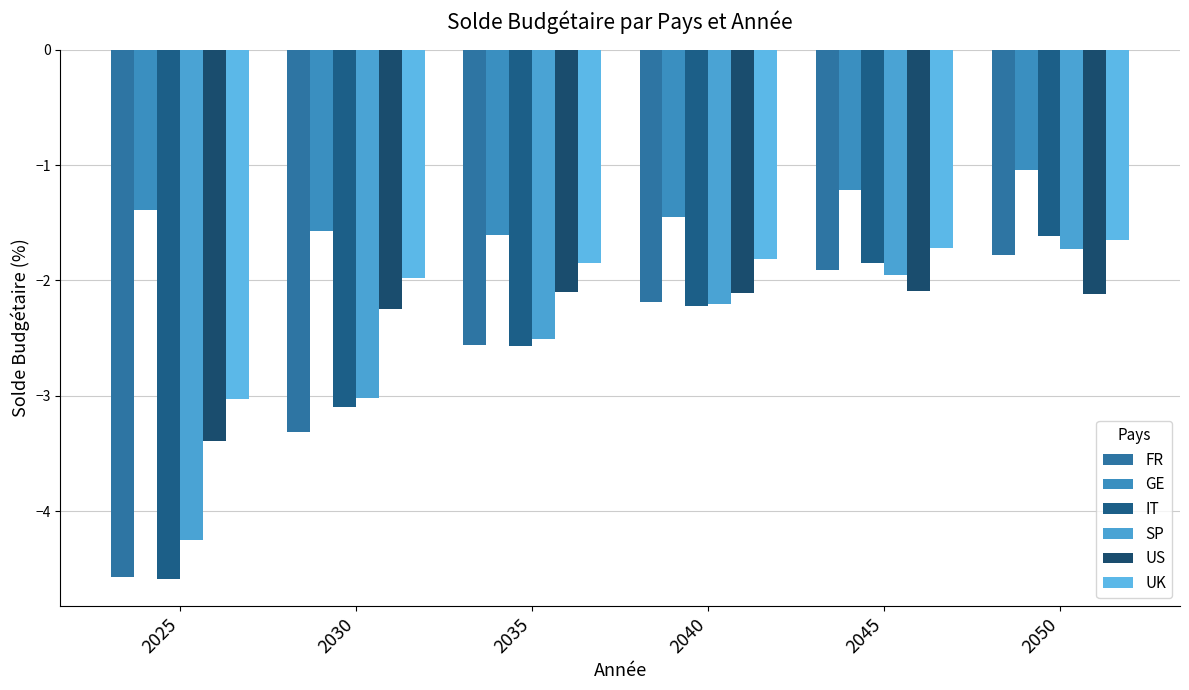

Is the value of US at 2035 greater than the value of GE at 2035?

No